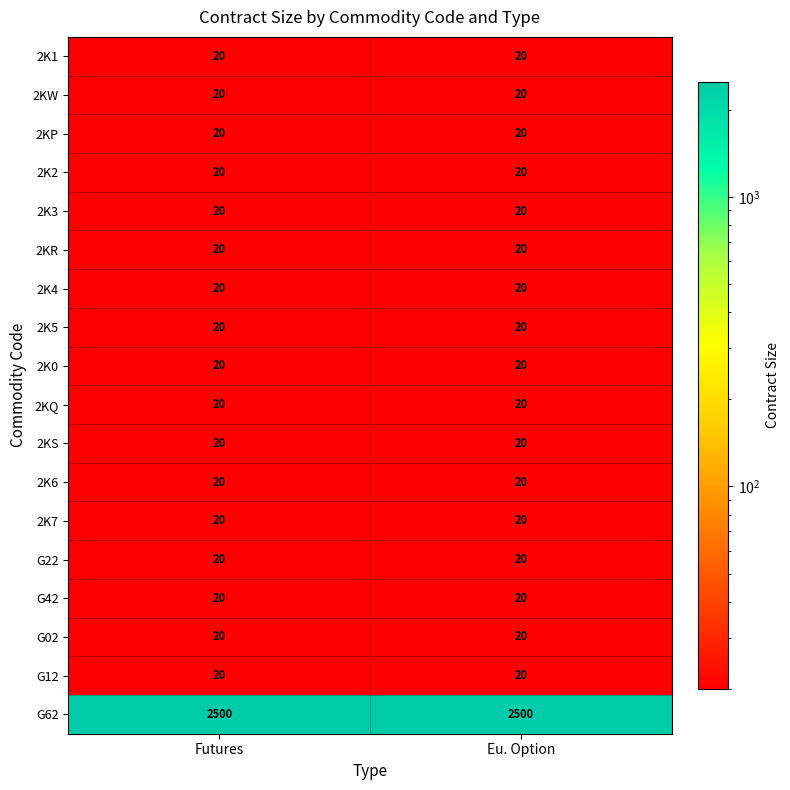

What is the average value of the G42 series?

20